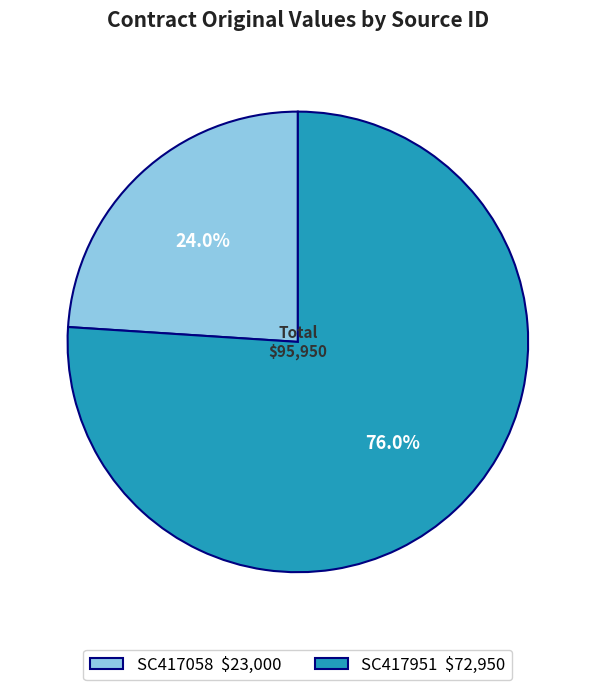

Do SC417951 and SC417058 together represent more than half of the pie?

Yes